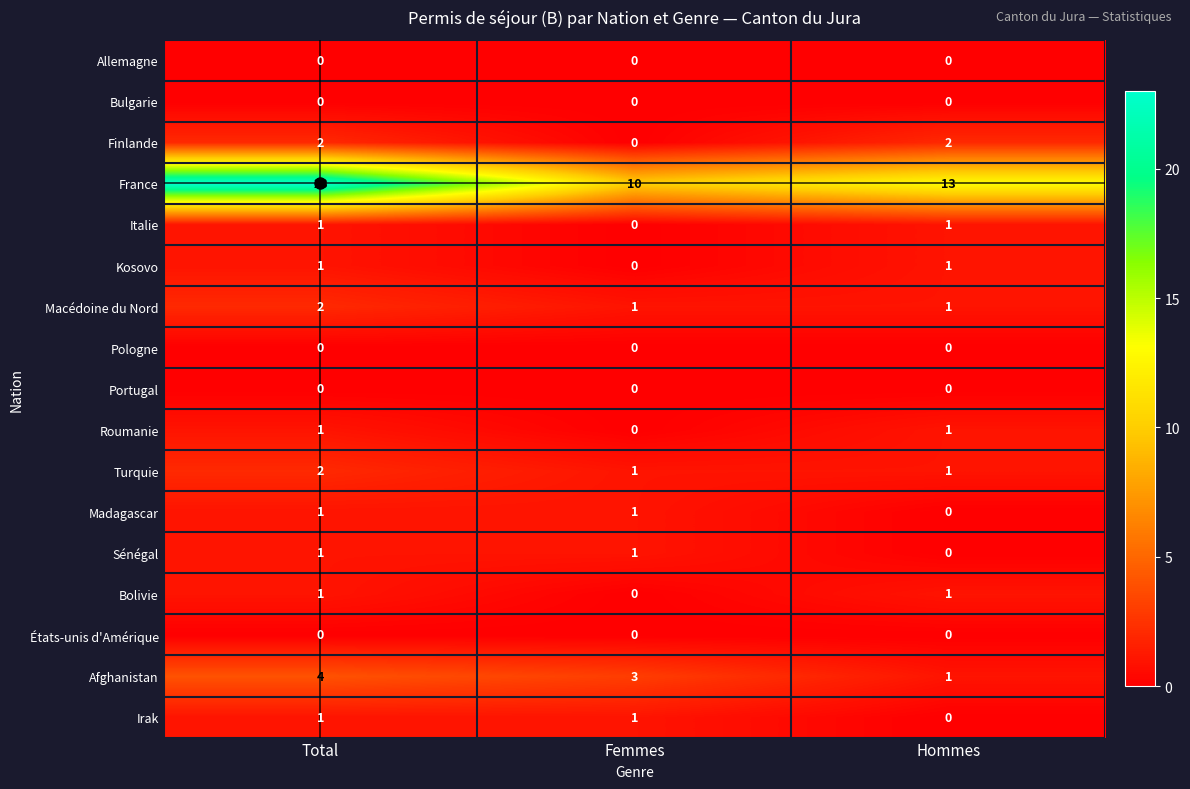

At which category is the sum across all series the highest?

Total